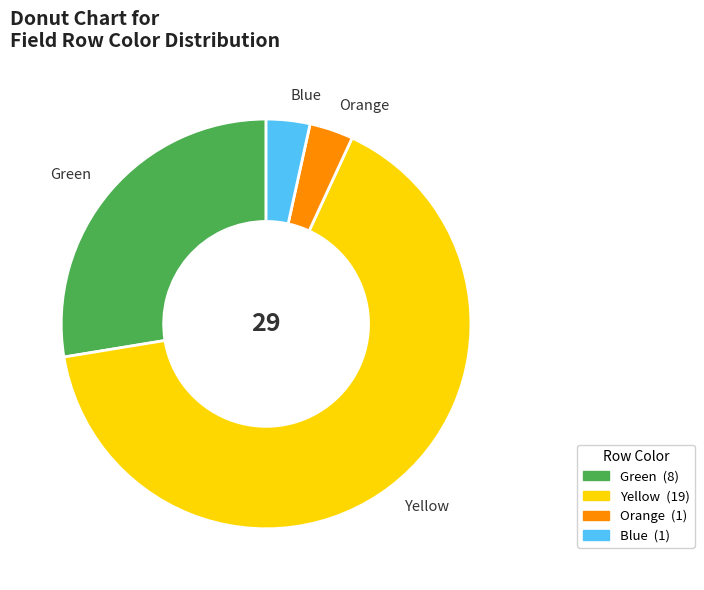

Combined, do Blue and Green account for over 50%?

No